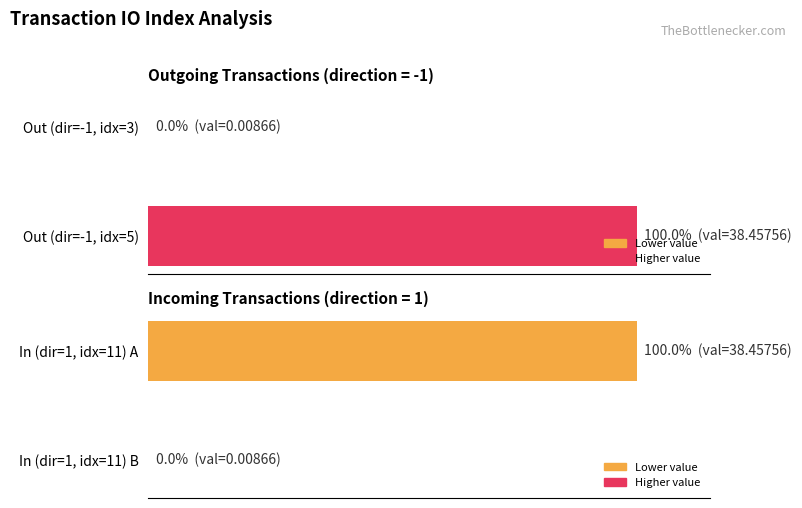

How many bars are there in each group?

2